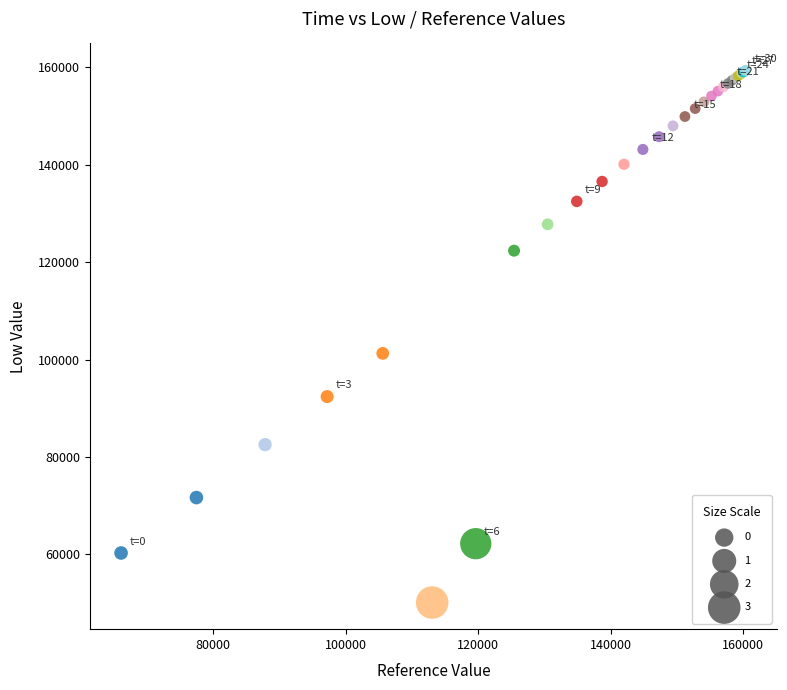

What Y value in the scatter plot is closest to 104776?

101271.0